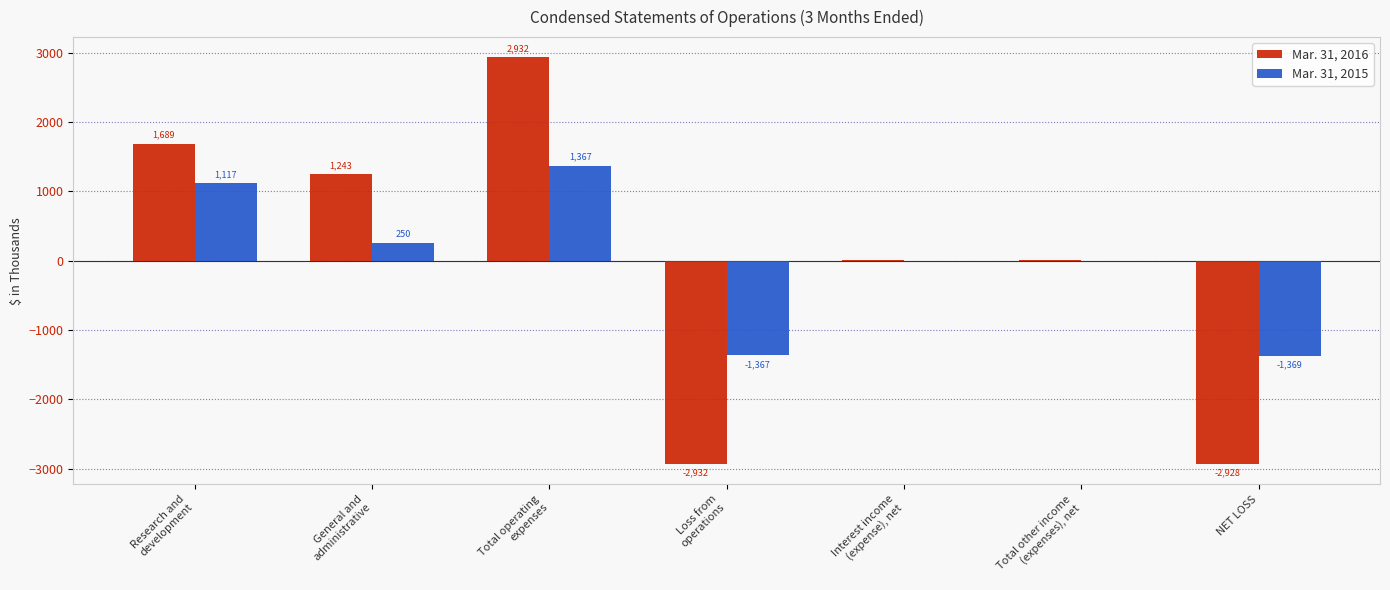

Reading right to left, list all the values displayed in this chart.

Mar. 31, 2016: NET LOSS=-2928	Total other income
(expenses), net=4	Interest income
(expense), net=4	Loss from
operations=-2932	Total operating
expenses=2932	General and
administrative=1243	Research and
development=1689
Mar. 31, 2015: NET LOSS=-1369	Total other income
(expenses), net=-2	Interest income
(expense), net=-2	Loss from
operations=-1367	Total operating
expenses=1367	General and
administrative=250	Research and
development=1117